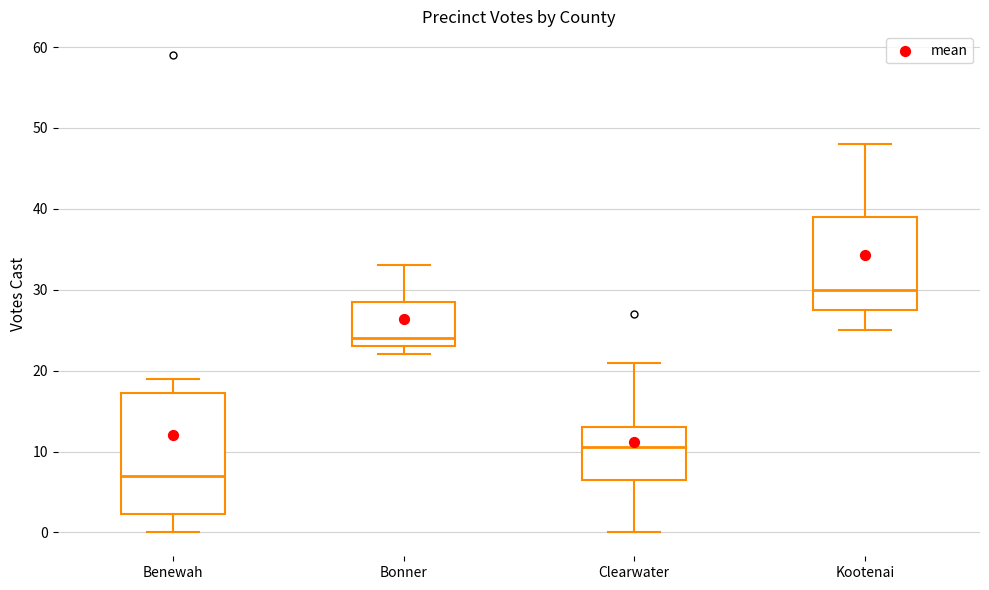

Comparing the boxes themselves (not the whiskers), which one is the tallest?

Benewah